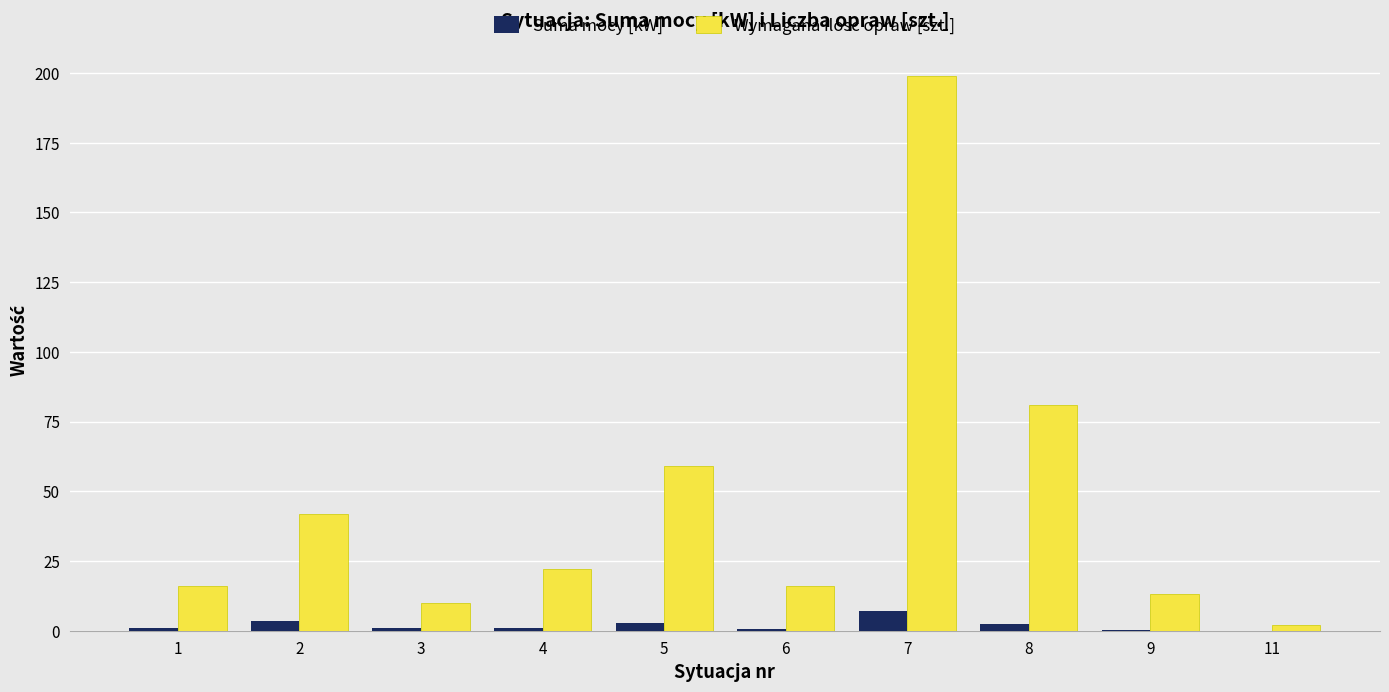

What is the total value across all series at 8?

83.4